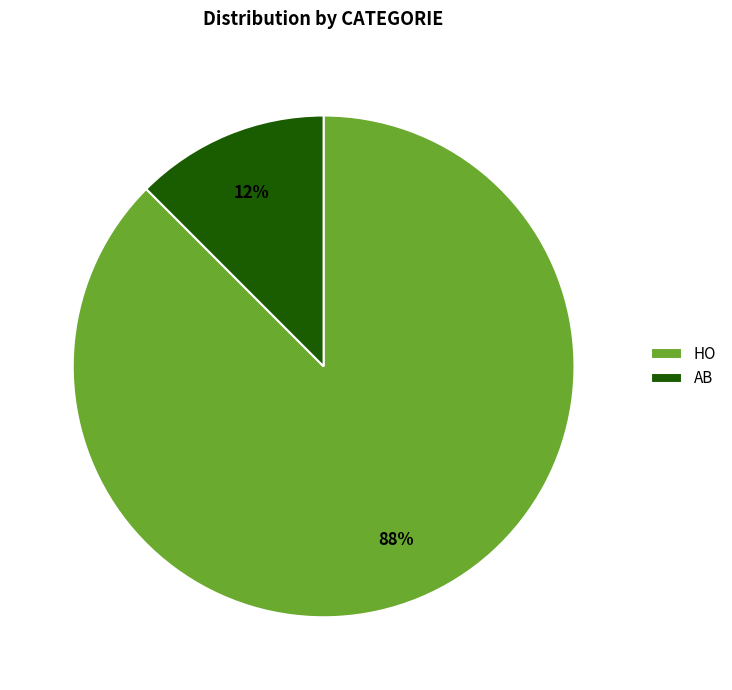

Does HO represent more than half of the total?

Yes